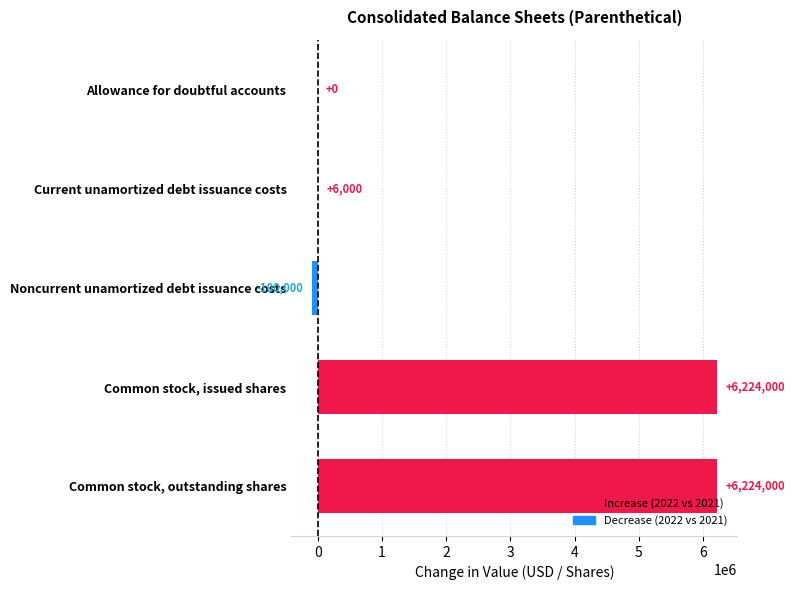

Is it true that the value at Allowance for doubtful accounts is 0?

True